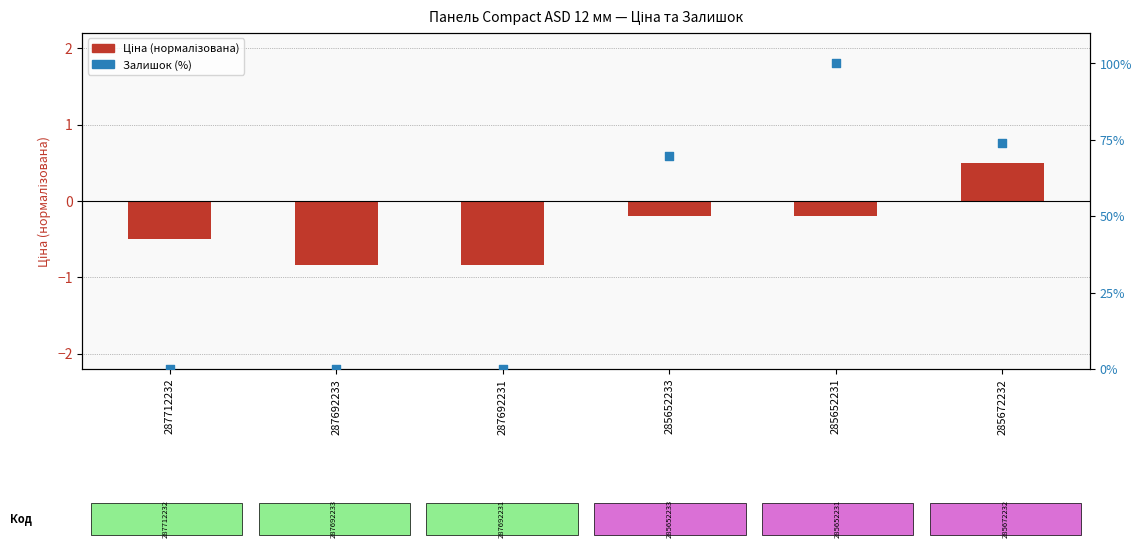

Which series reaches the maximum Y coordinate?

Залишок (%)